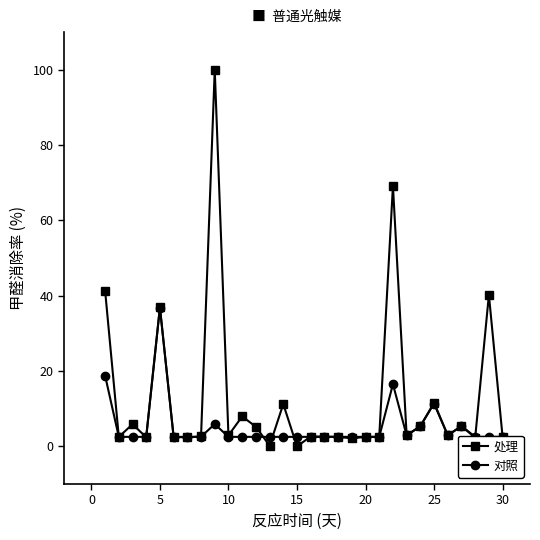

True or false: 处理 has more than 1 points higher than both neighbors.

True